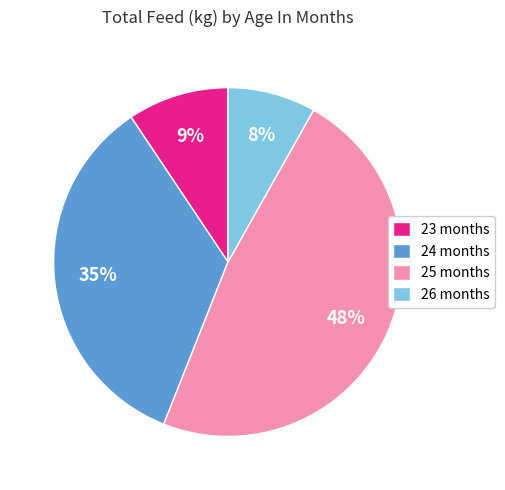

Does any single category account for the majority?

No